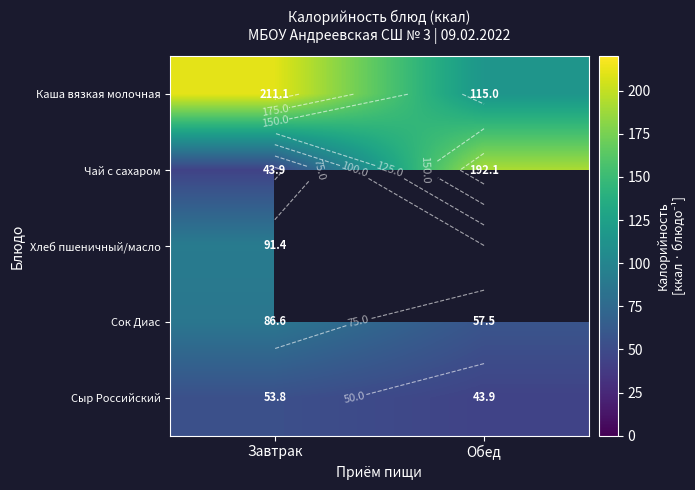

What is the spread (max minus min) of values at Обед?

148.2